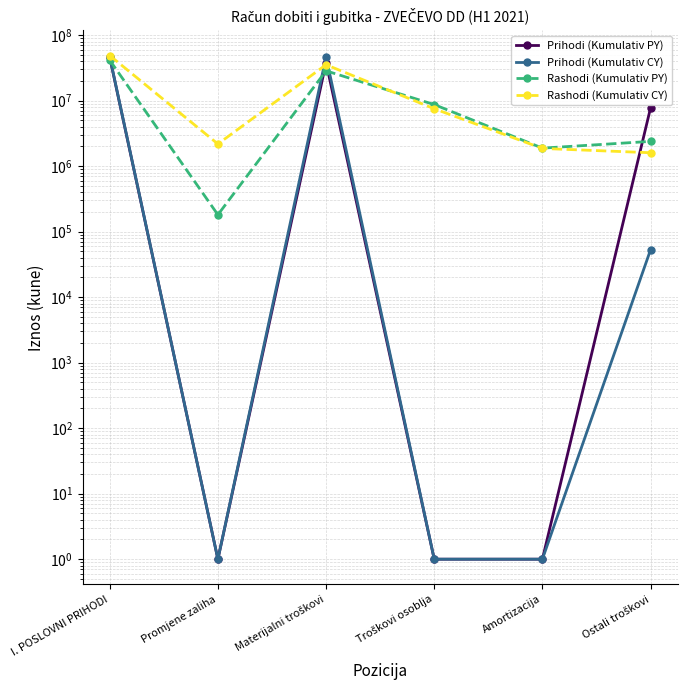

How many lines are shown in the chart?

4